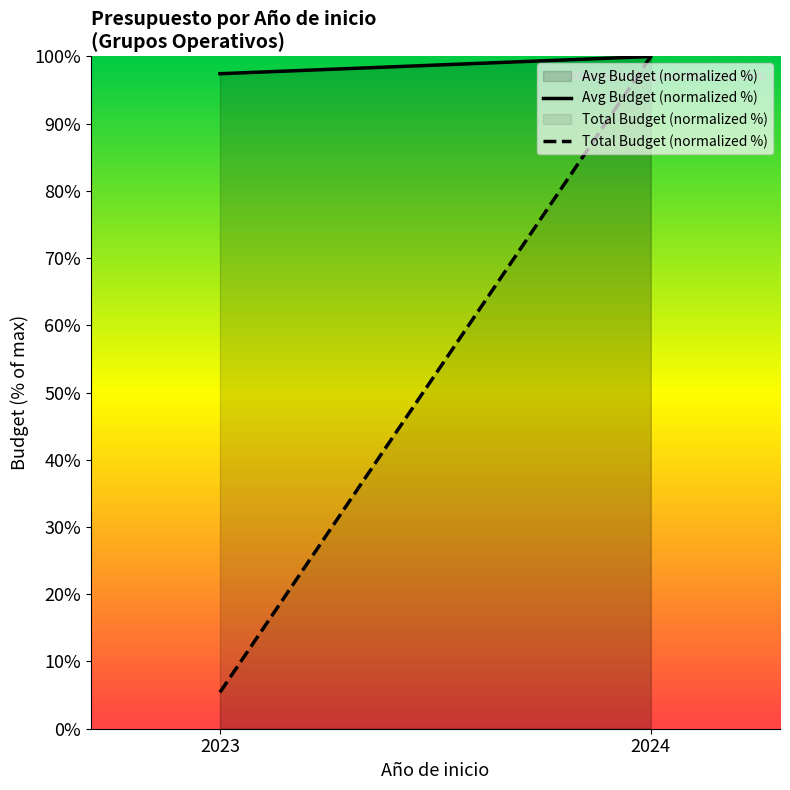

How many lines are shown in the chart?

2